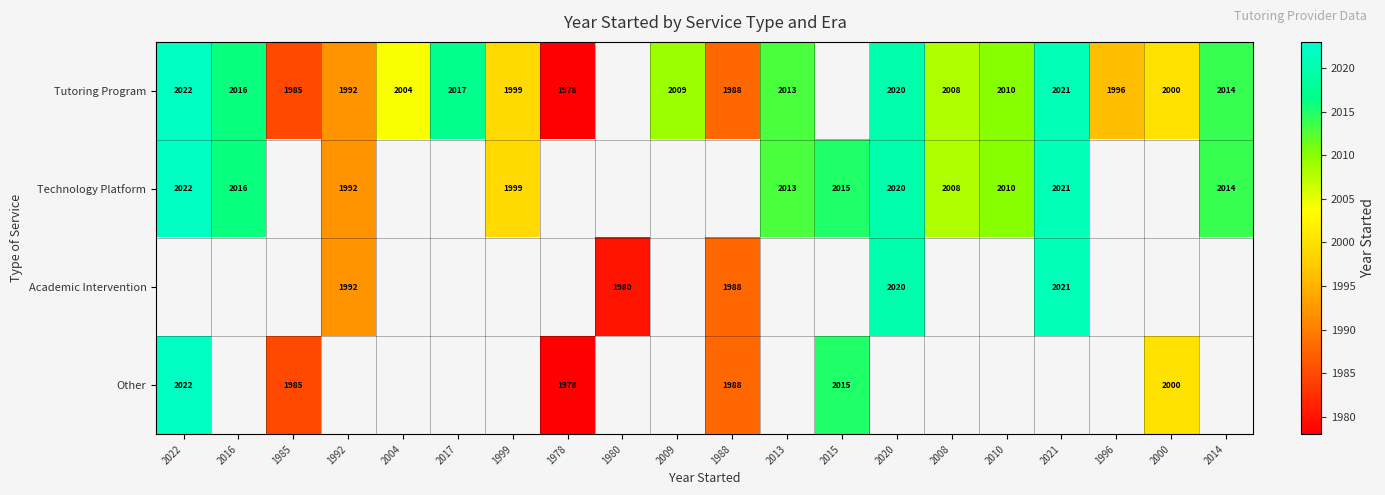

The Other series shows 1985 at 1985. True or false?

True